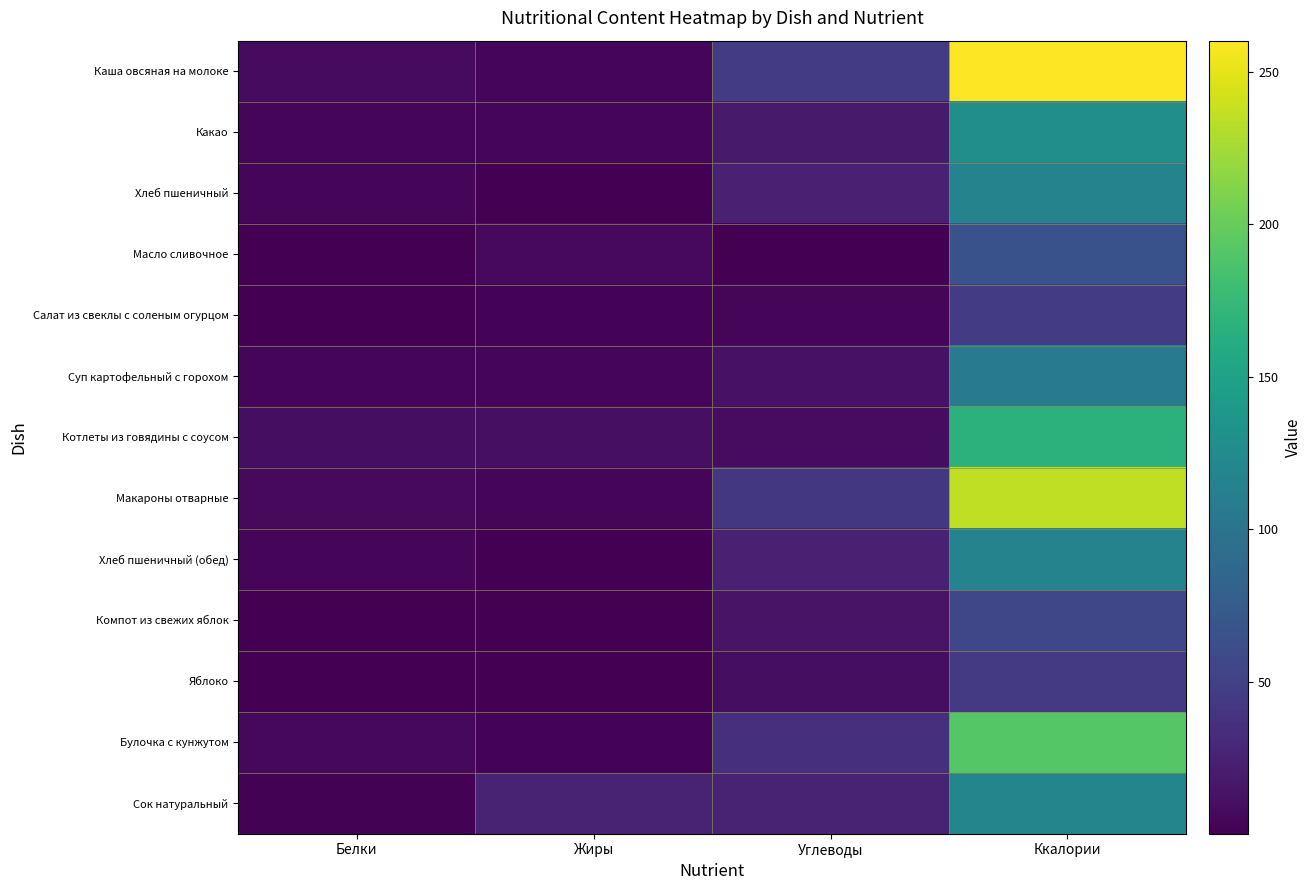

Reading right to left, transcribe all the data shown in this chart.

Каша овсяная на молоке: Ккалории=260.3	Углеводы=46.2	Жиры=5.0	Белки=7.6
Какао: Ккалории=128.4	Углеводы=18.4	Жиры=4.2	Белки=4.8
Хлеб пшеничный: Ккалории=116.9	Углеводы=24.1	Жиры=0.5	Белки=4.0
Масло сливочное: Ккалории=65.7	Углеводы=0.1	Жиры=7.2	Белки=0.1
Салат из свеклы с соленым огурцом: Ккалории=45.2	Углеводы=3.7	Жиры=3.1	Белки=0.7
Суп картофельный с горохом: Ккалории=108.5	Углеводы=13.2	Жиры=4.2	Белки=4.4
Котлеты из говядины с соусом: Ккалории=167.6	Углеводы=8.5	Жиры=10.6	Белки=9.4
Макароны отварные: Ккалории=235.2	Углеводы=42.3	Жиры=4.6	Белки=6.2
Хлеб пшеничный (обед): Ккалории=116.9	Углеводы=24.1	Жиры=0.5	Белки=4.0
Компот из свежих яблок: Ккалории=55.9	Углеводы=13.5	Жиры=0.1	Белки=0.1
Яблоко: Ккалории=44.4	Углеводы=9.8	Жиры=0.4	Белки=0.4
Булочка с кунжутом: Ккалории=192.0	Углеводы=35.7	Жиры=2.5	Белки=5.7
Сок натуральный: Ккалории=120.0	Углеводы=26.4	Жиры=26.4	Белки=1.4